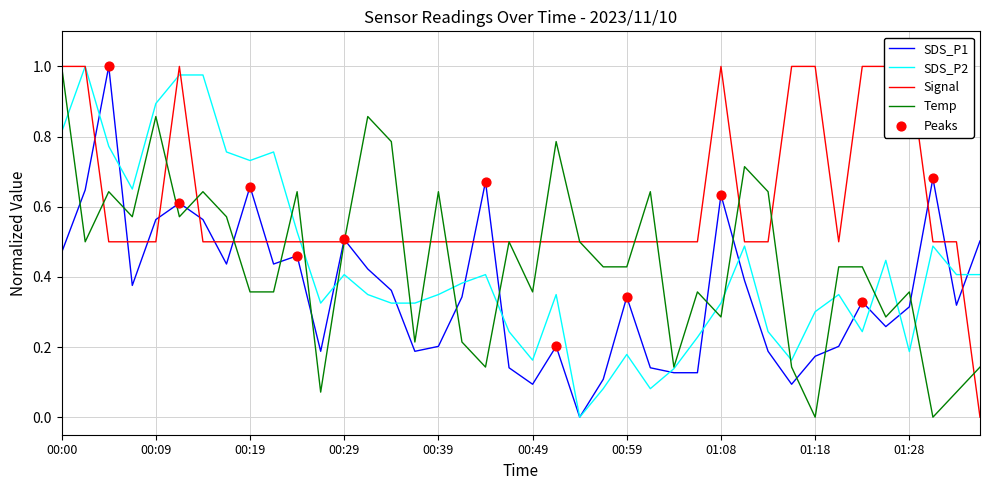

Which series has the largest total across all categories?

Signal